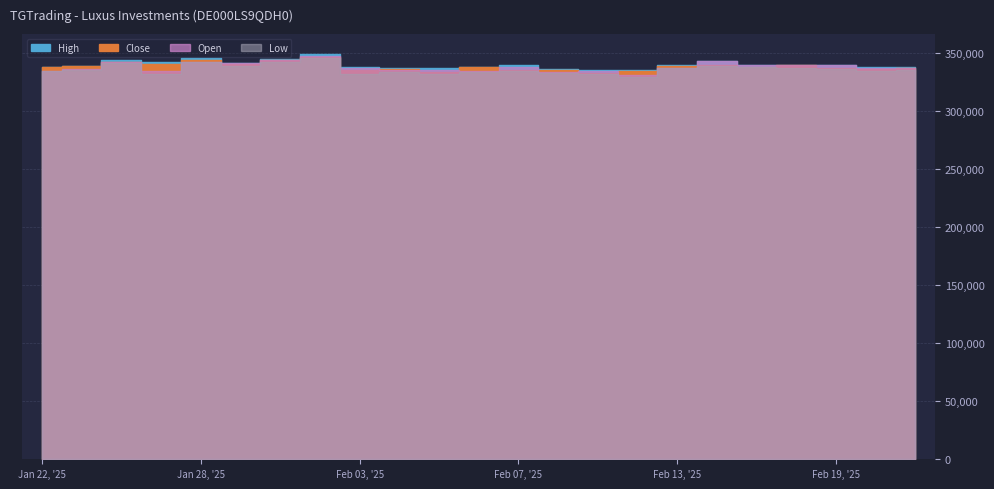

What is the spread (max minus min) of values at 24.01.2025?

2720